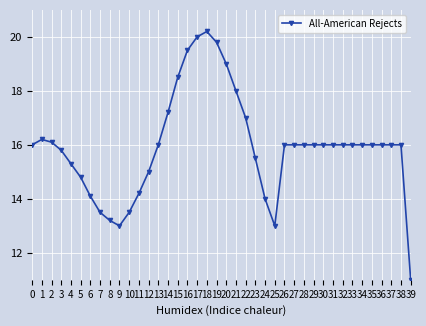

What is the value of the 10th point from the left?

13.0